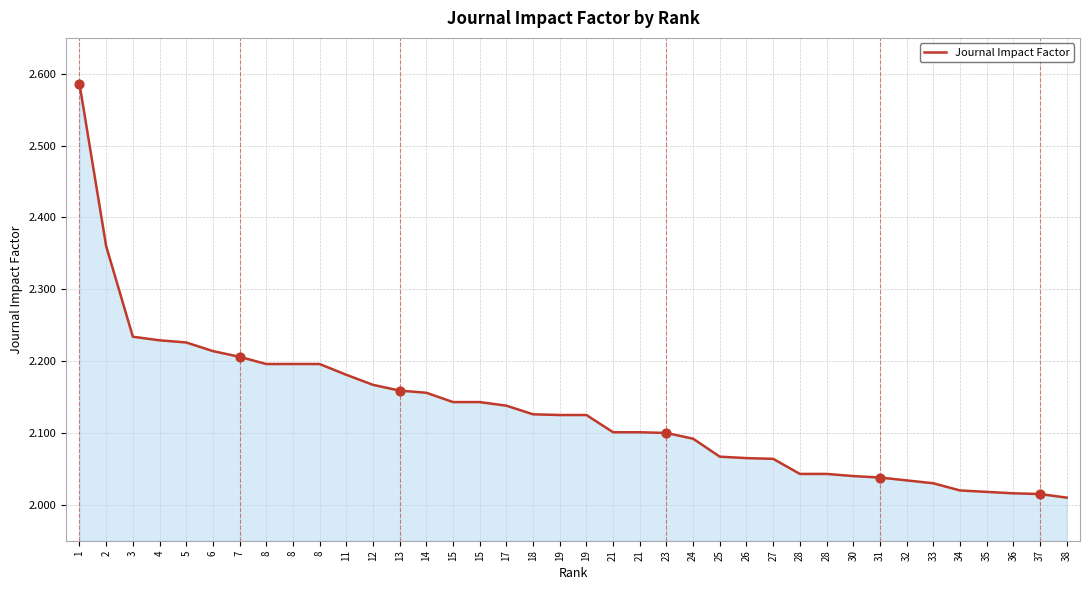

What is the ratio of the value at 1 to the value at 36?

1.3